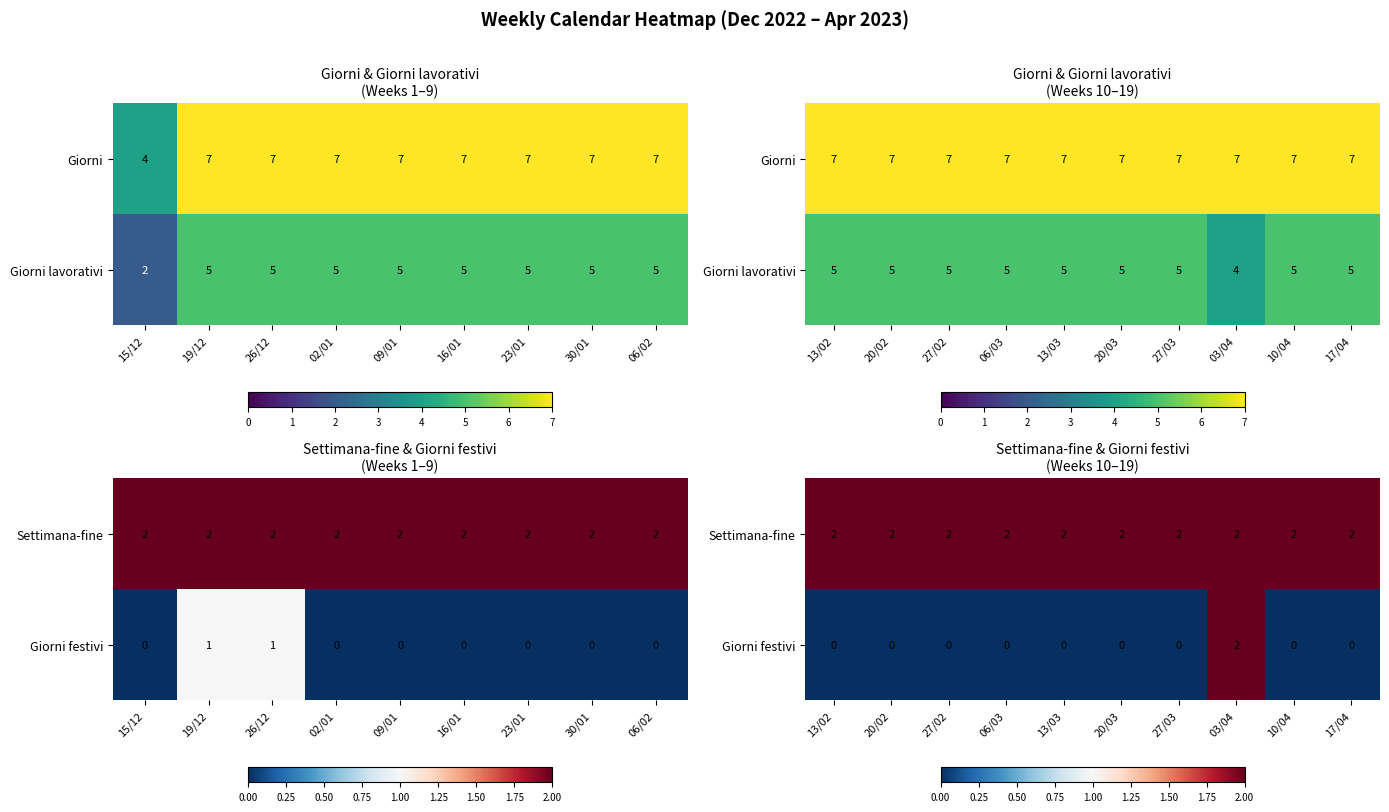

Read the Settimana-fine value at 03/04.

2